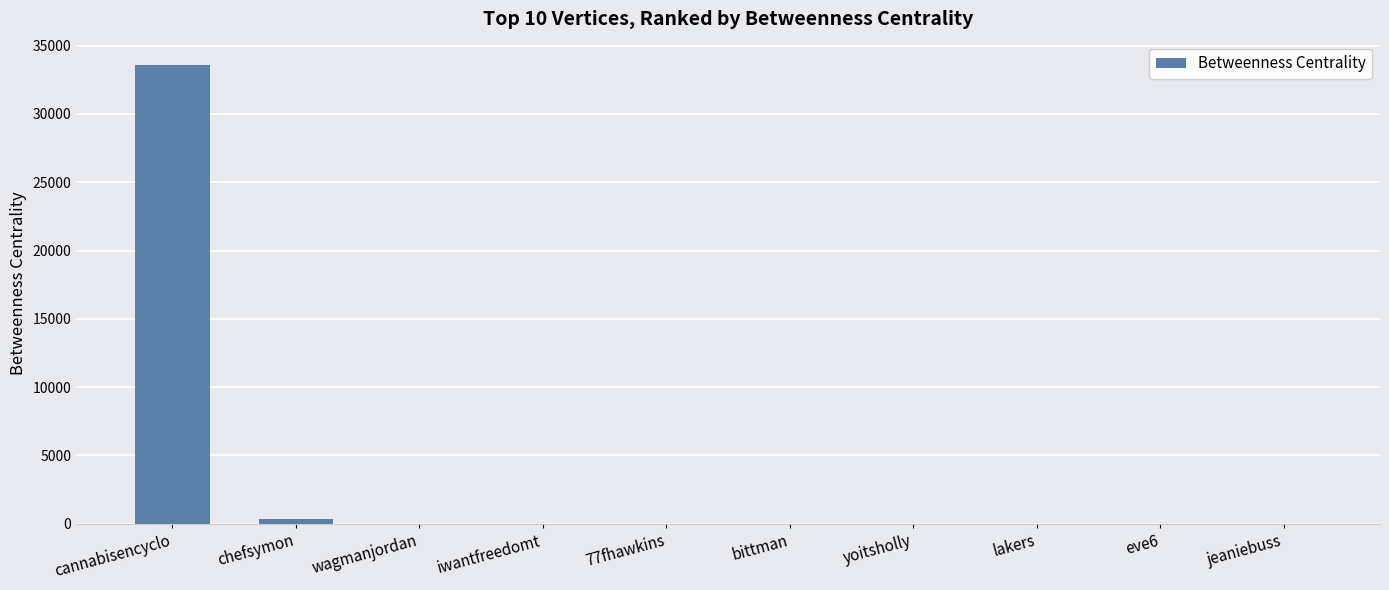

What is the sum of all values?

33986.0